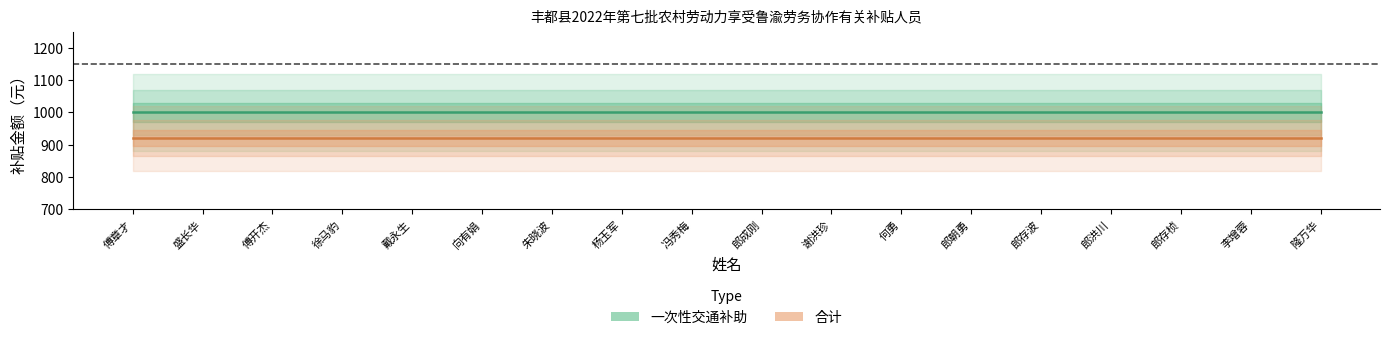

Rank the series by their average value, from lowest to highest.

合计, 一次性交通补助